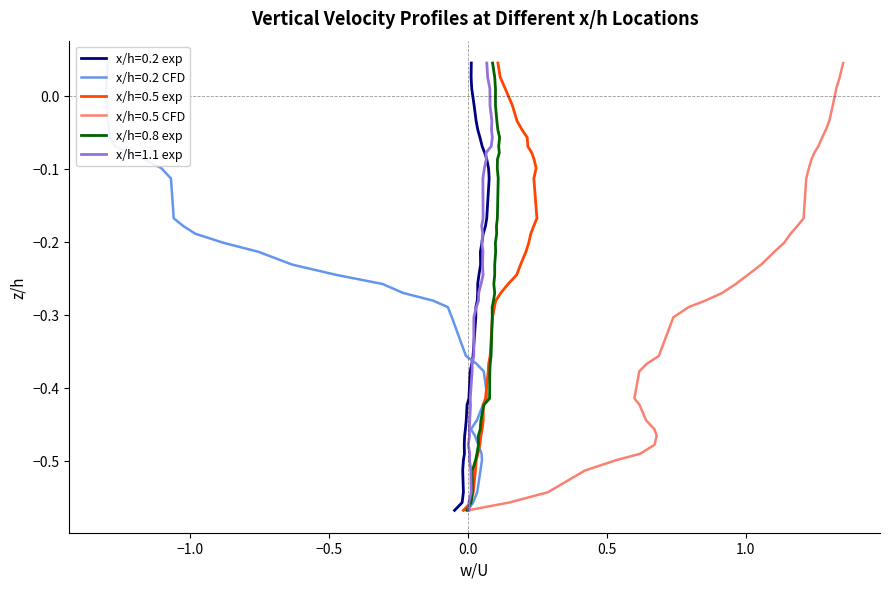

What is the total value across all series at 18?

1.0